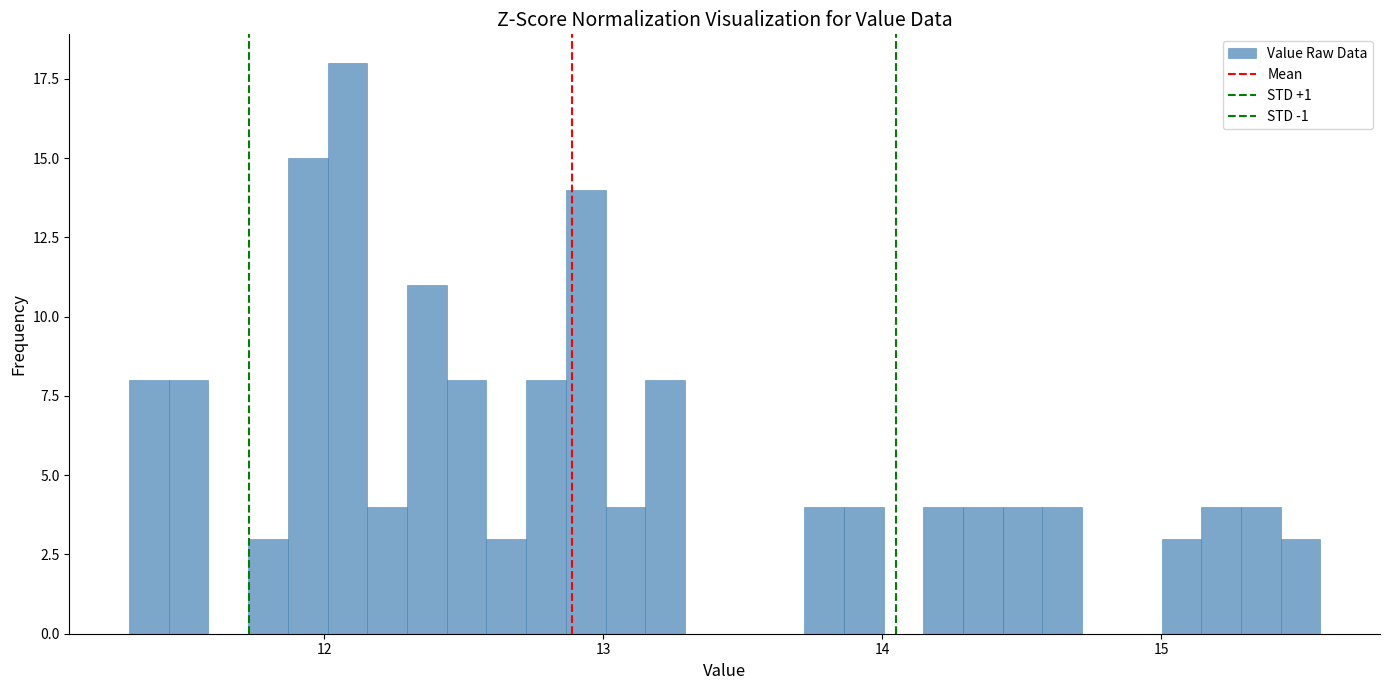

Around what value on the x-axis is the tallest bar? Give the approximate position of its centre, as read against the axis.

12.1